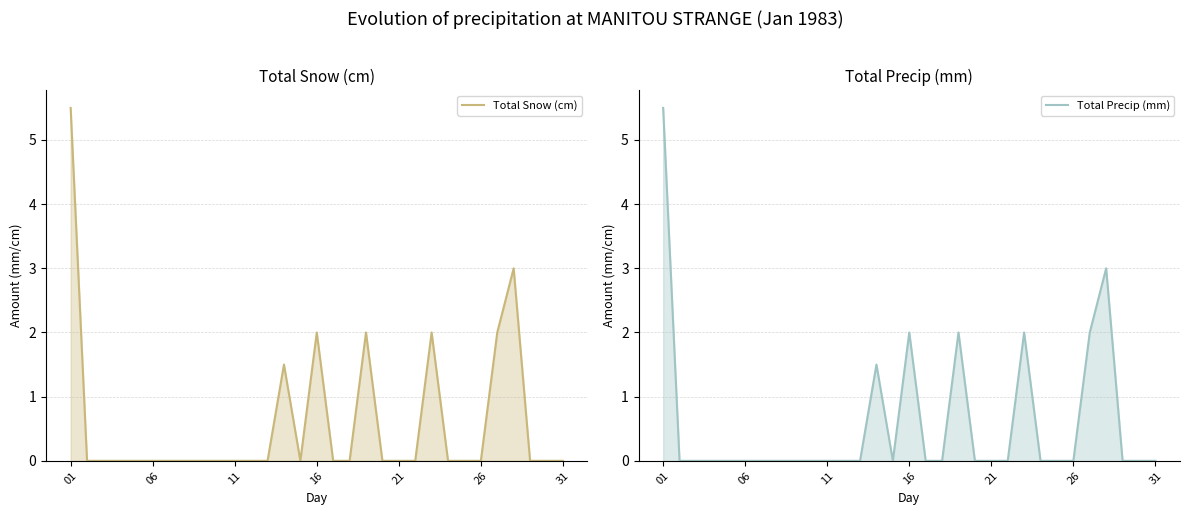

How many values in Total Snow (cm) line are above zero?

7